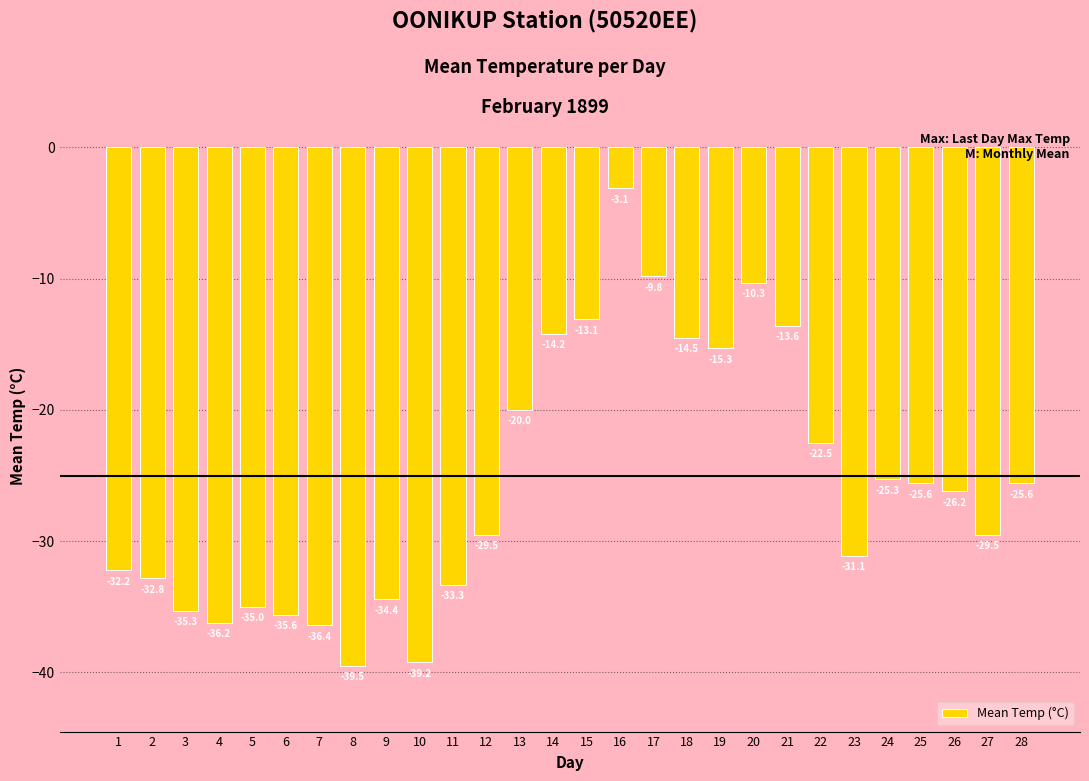

The chart shows a value of -7.5 at 14. True or false?

False